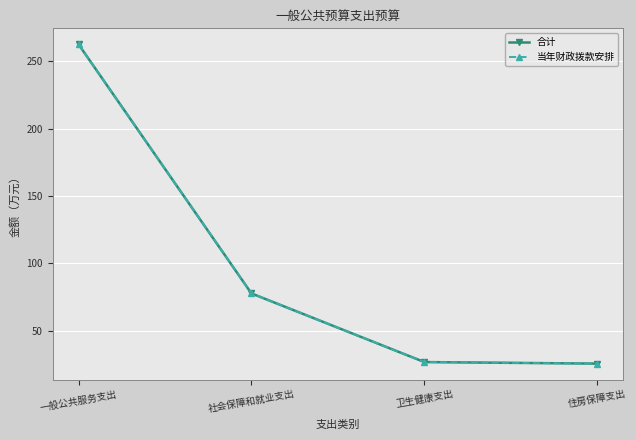

Does the chart have visible grid lines?

Yes